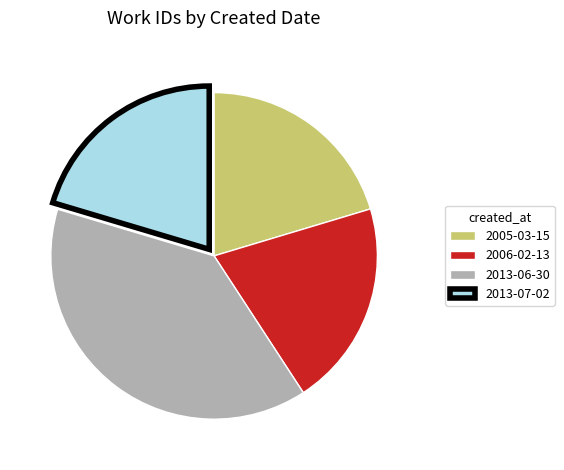

The 2013-07-02 slice represents 20% of the pie. True or false?

True